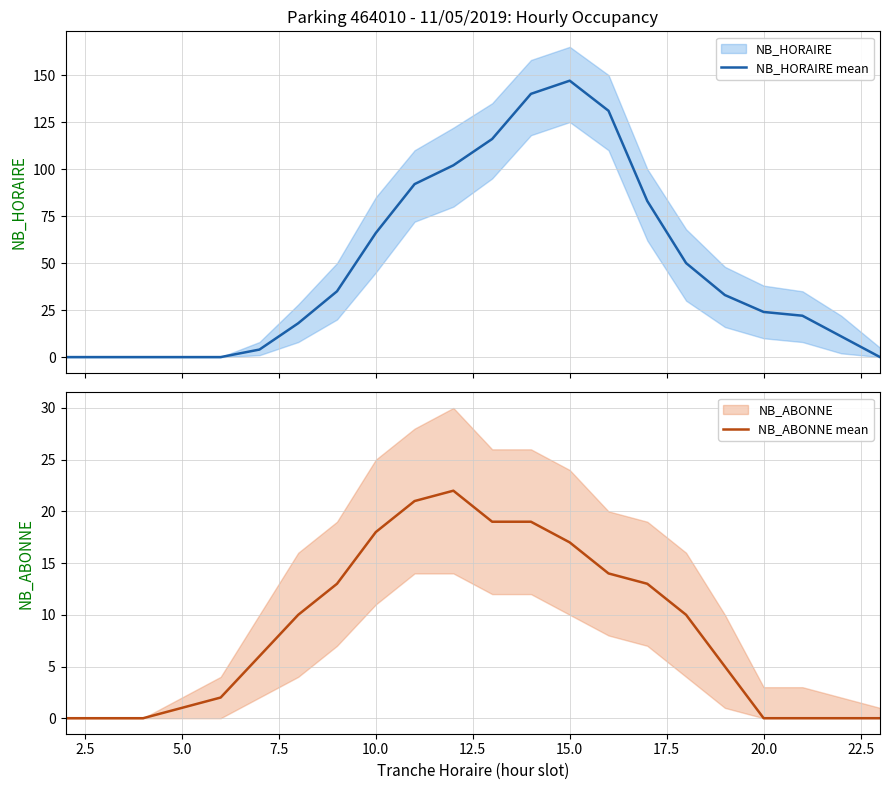

Is the value of NB_HORAIRE mean at 17.5 greater than the value of NB_ABONNE mean at 10.0?

Yes